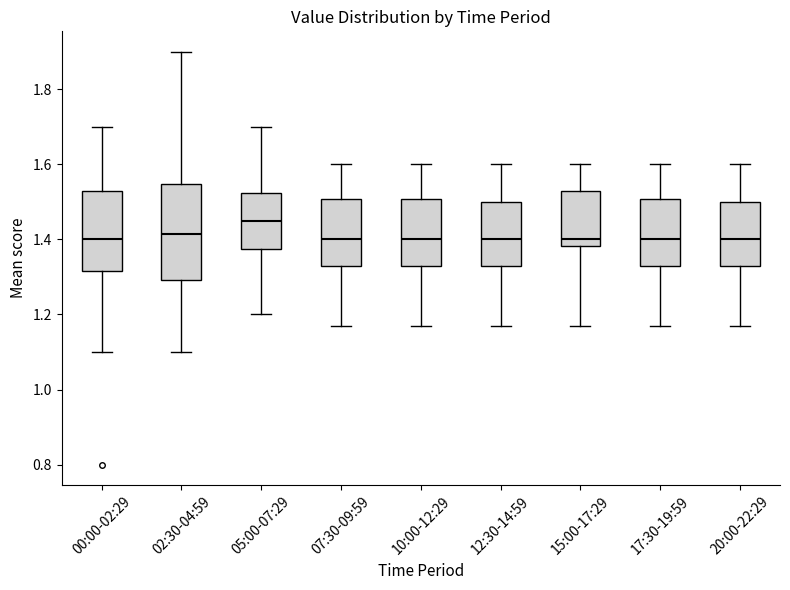

Where does the upper whisker of the box for 07:30-09:59 end on the y-axis? The values are not printed on the chart, so give them approximately, as read against the axis.

1.60